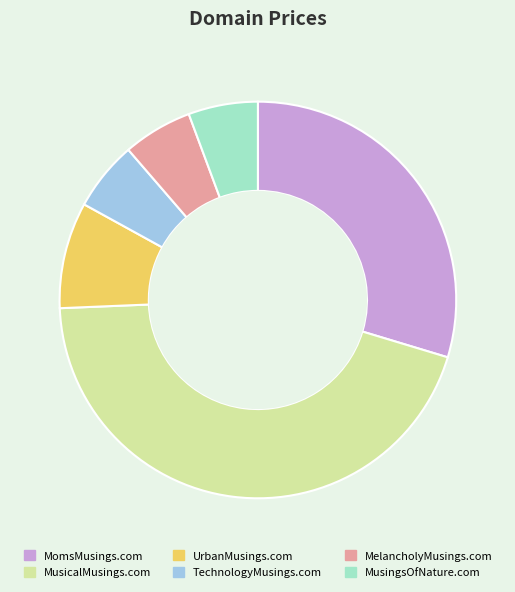

Is it true that MelancholyMusings.com is 20% of the pie?

False